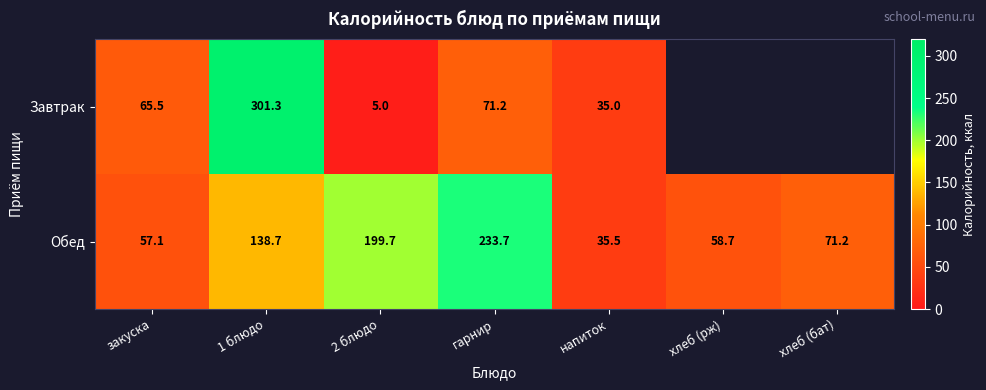

How many categories are shown in the chart?

7